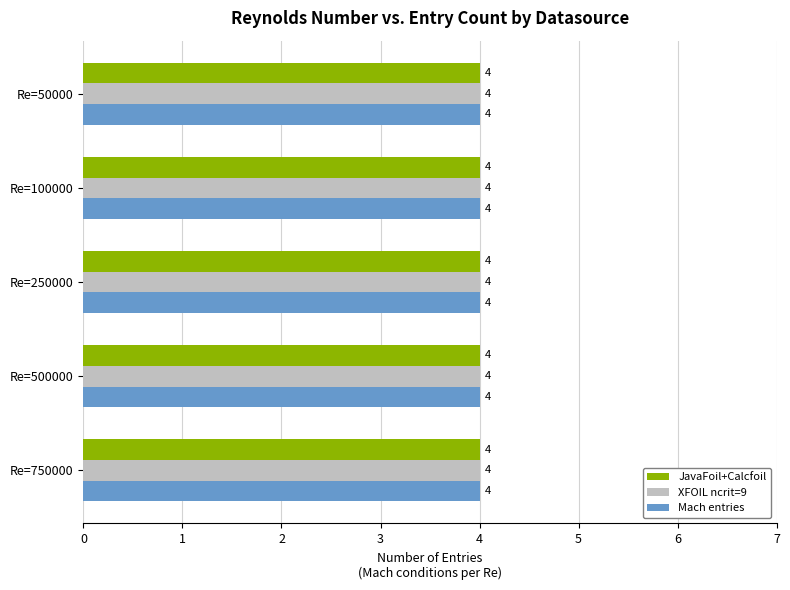

At which category is the sum across all series the highest?

Re=750000